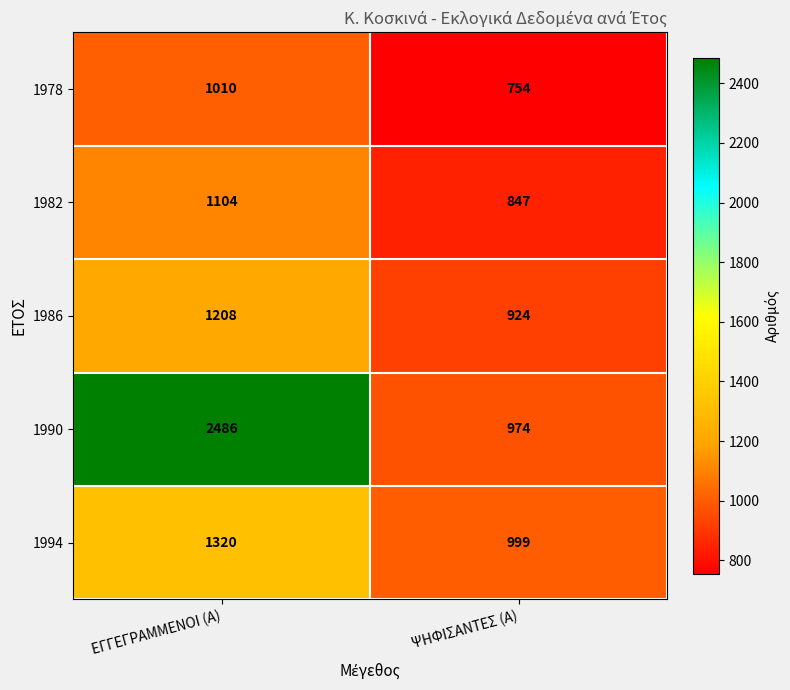

Which series changed the most between ΕΓΓΕΓΡΑΜΜΕΝΟΙ (Α) and ΨΗΦΙΣΑΝΤΕΣ (Α)?

1990